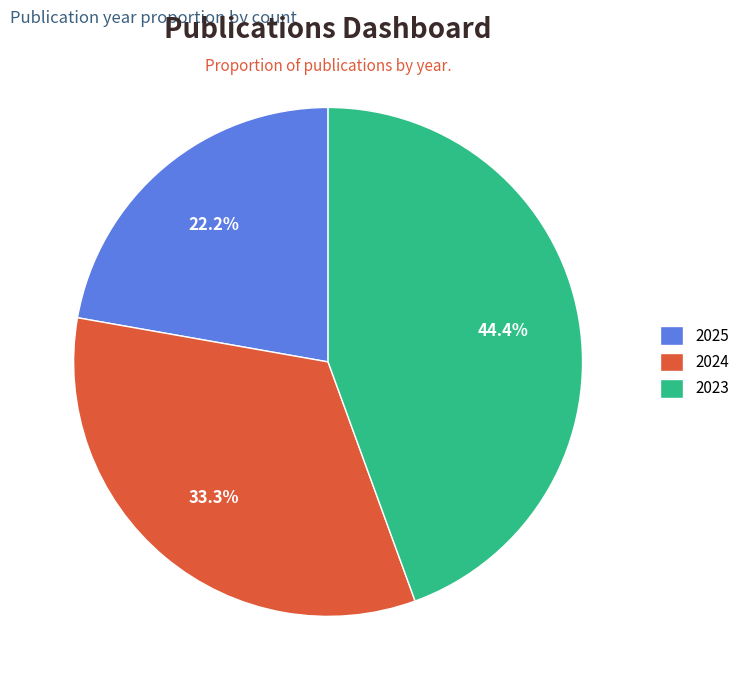

What is the smallest slice in the pie chart?

2025